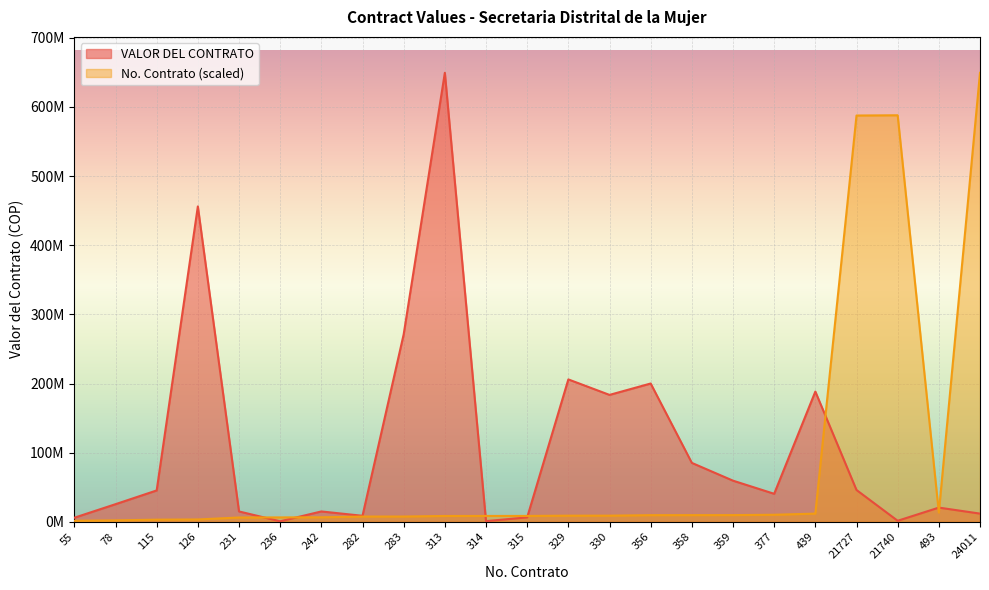

Which category has the highest value in the No. Contrato series?

24011